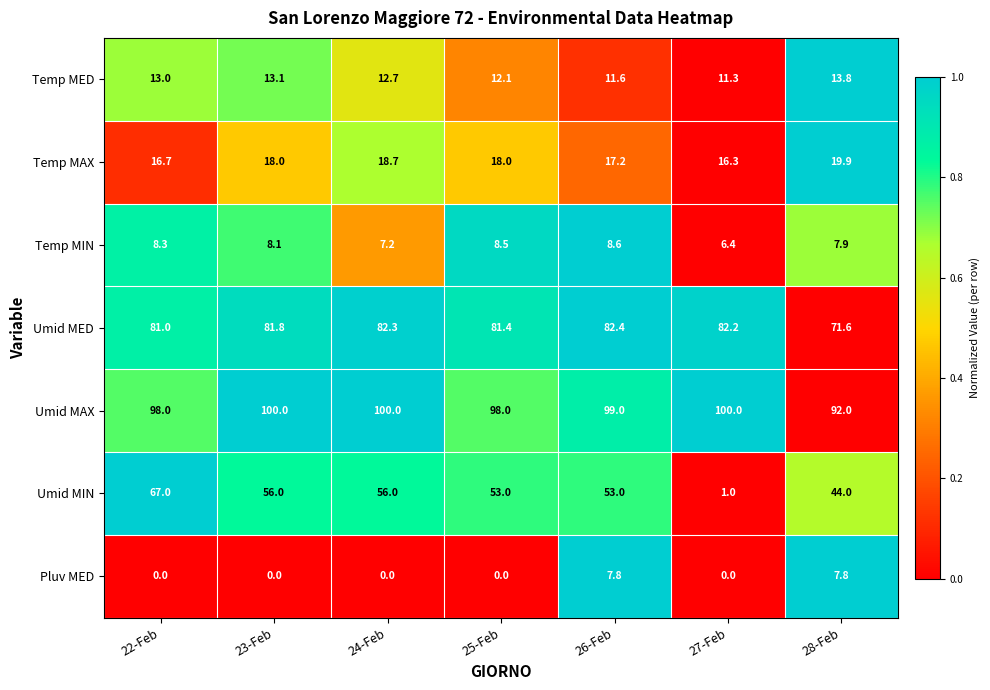

What is the greatest value displayed?

100.0